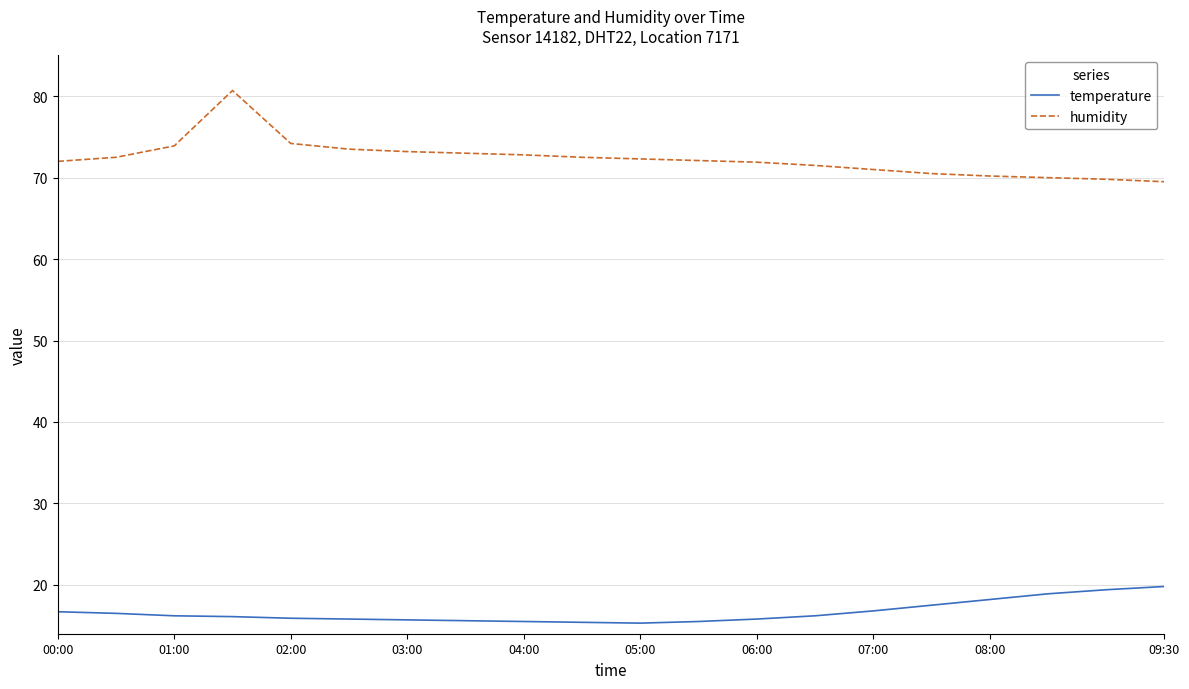

What is the difference between the maximum and minimum values in the temperature series?

4.5